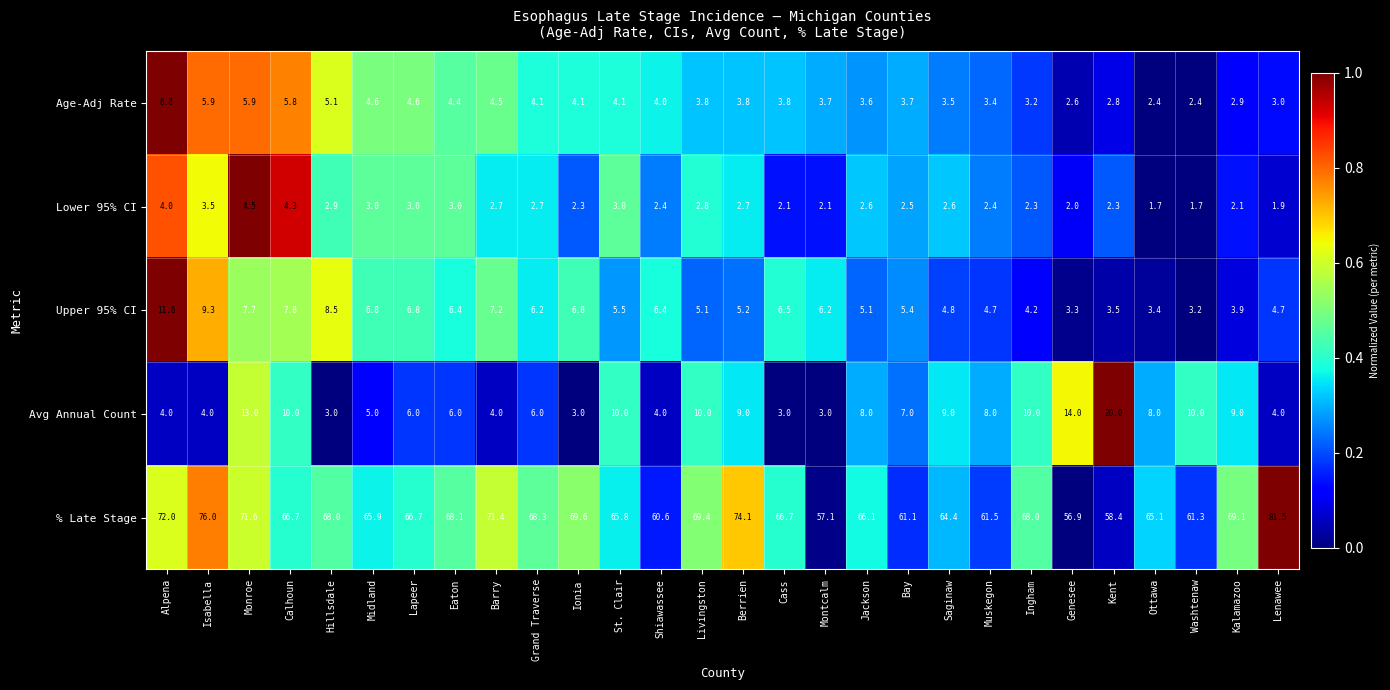

At which category is the sum across all series the highest?

Monroe